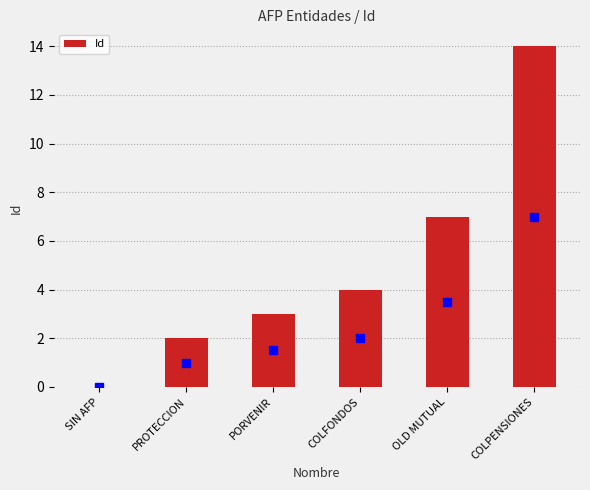

What is the sum of the values at SIN AFP and PORVENIR?

3